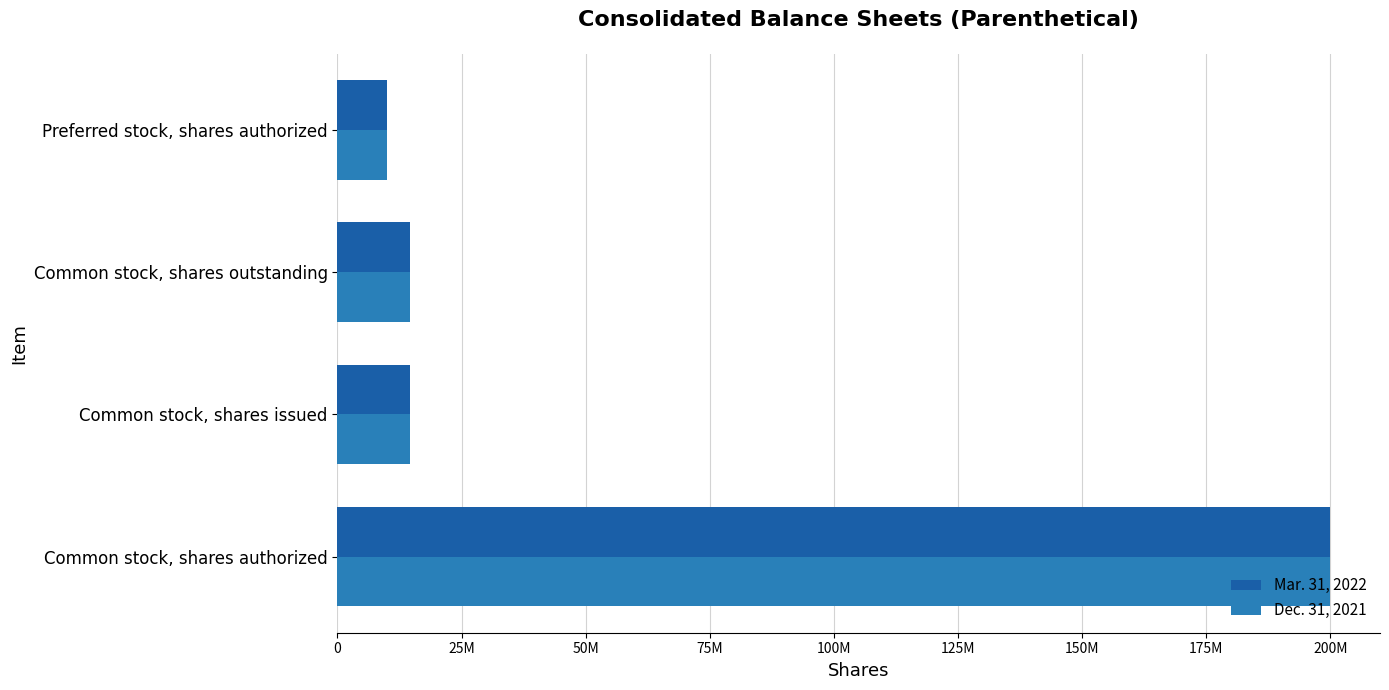

What are all the series names shown in the legend?

Mar. 31, 2022, Dec. 31, 2021